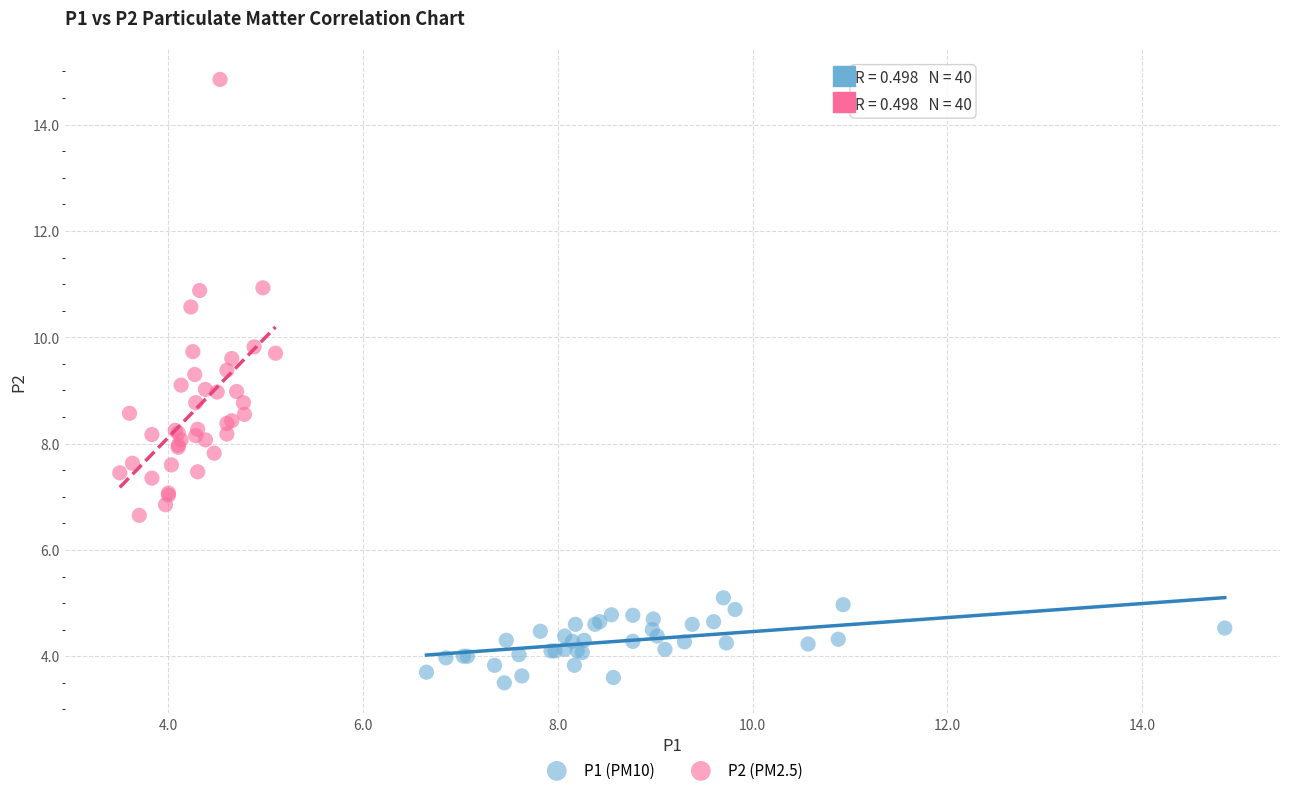

Which series has the largest Y range (max minus min)?

P2 (PM2.5)